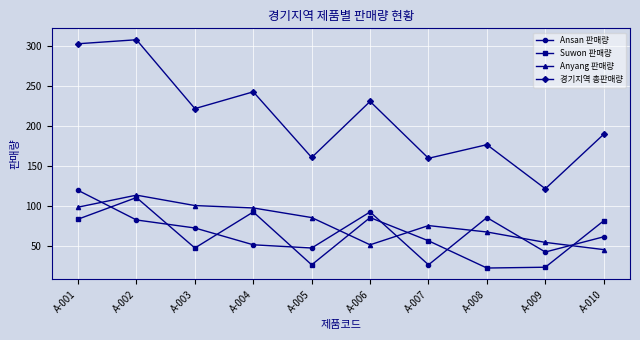

Rank the series at A-002 from lowest to highest value.

Ansan 판매량, Suwon 판매량, Anyang 판매량, 경기지역 총판매량